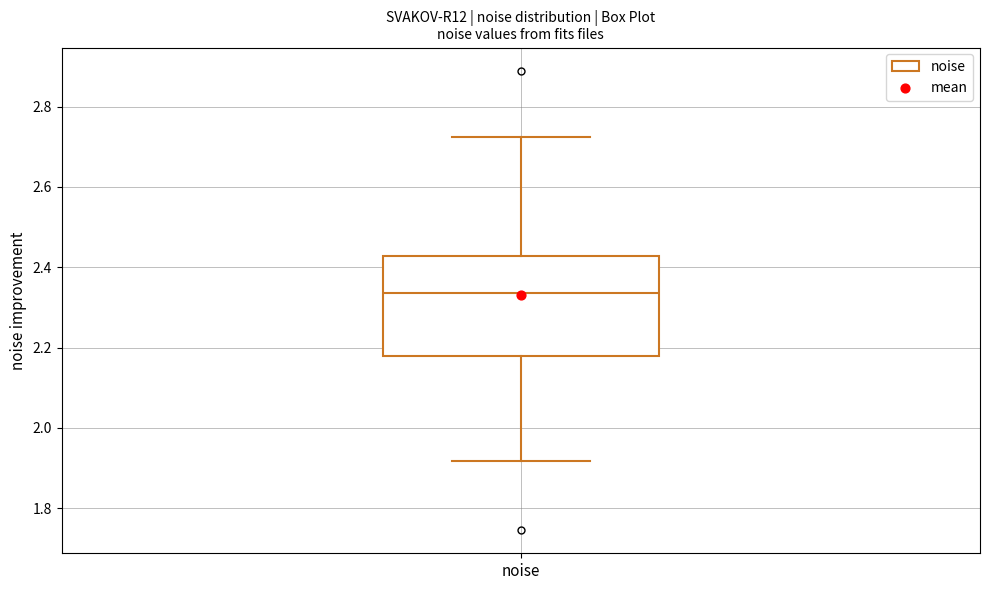

Transcribe this box plot: give where the median line is, the range the box spans, and where the two whiskers end, as read against the y-axis. The values are not printed on the chart, so give them approximately, as read against the axis.

median 2.34, box 2.18 to 2.42, whiskers 1.92 to 2.72